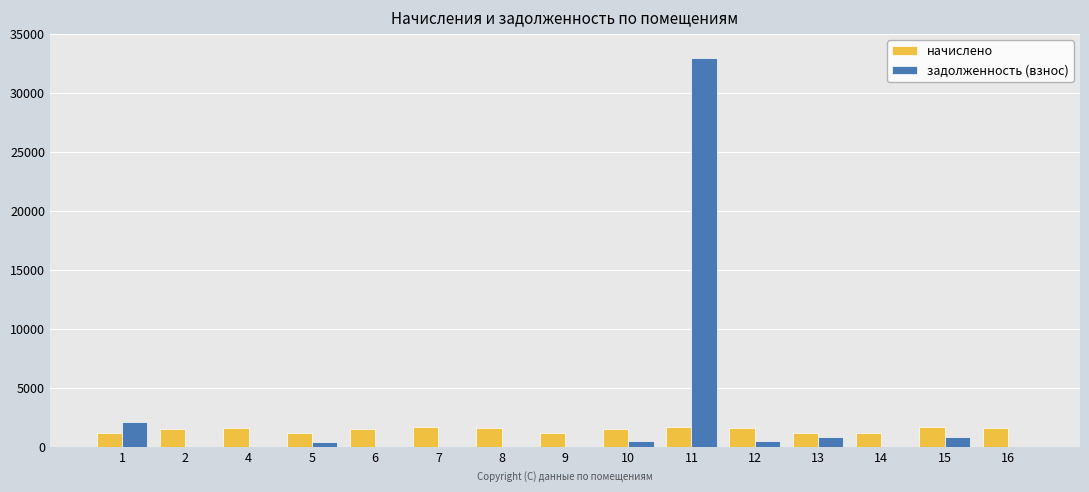

Is the value of начислено at 7 greater than the value of задолженность (взнос) at 15?

Yes